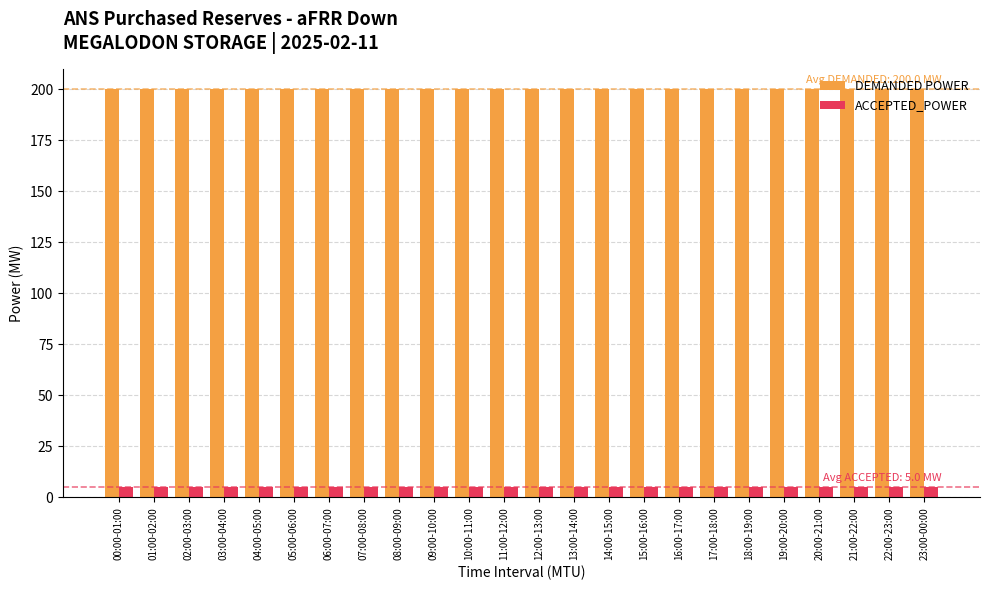

What is the total value across all series at 03:00-04:00?

205